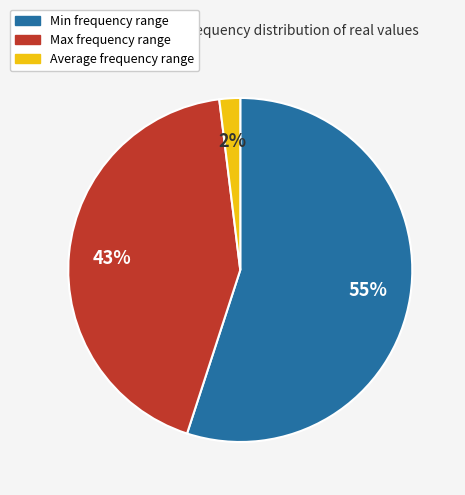

To the nearest percent, what is the average slice percentage?

33%